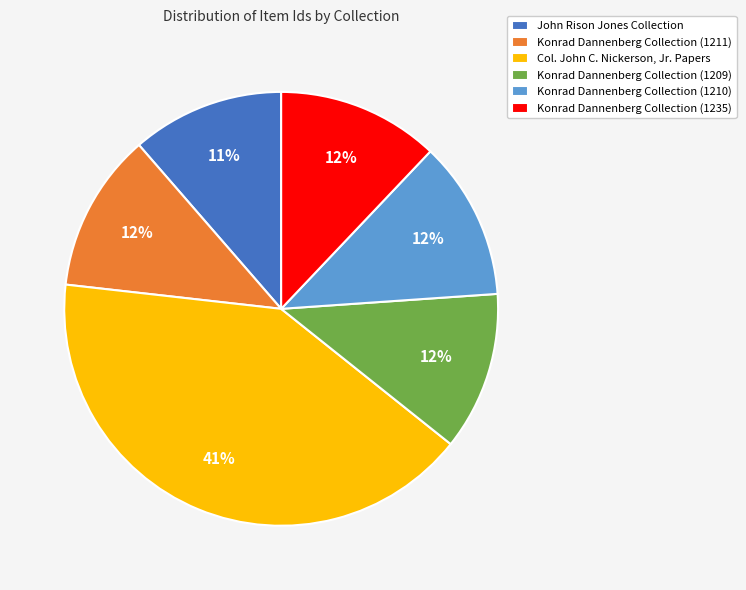

How many segments does this pie chart have?

6